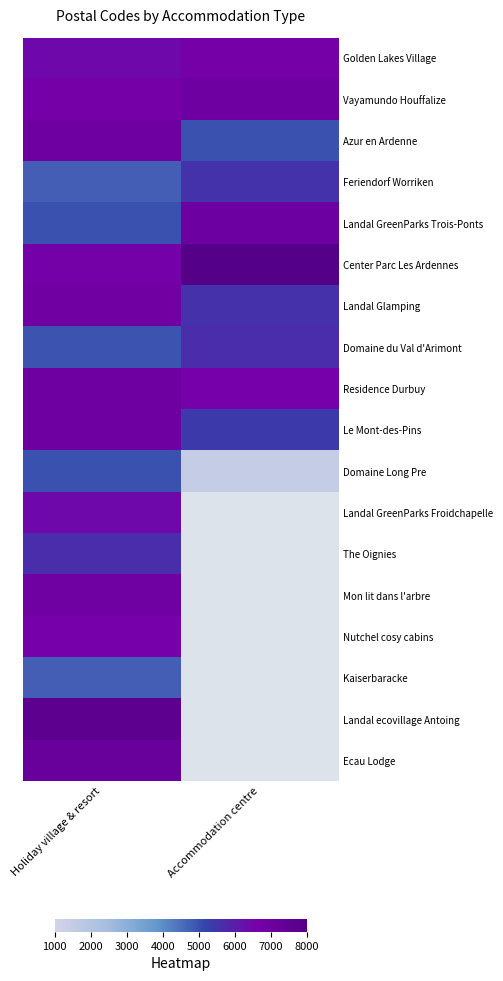

Which category has the lowest value in the Ecau Lodge series?

Holiday village & resort